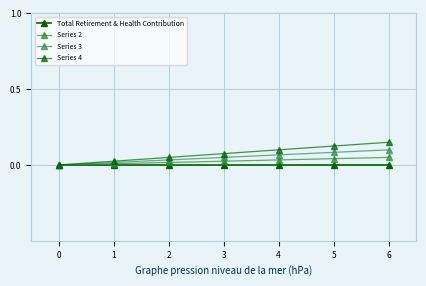

How many values in Series 4 are above zero?

6